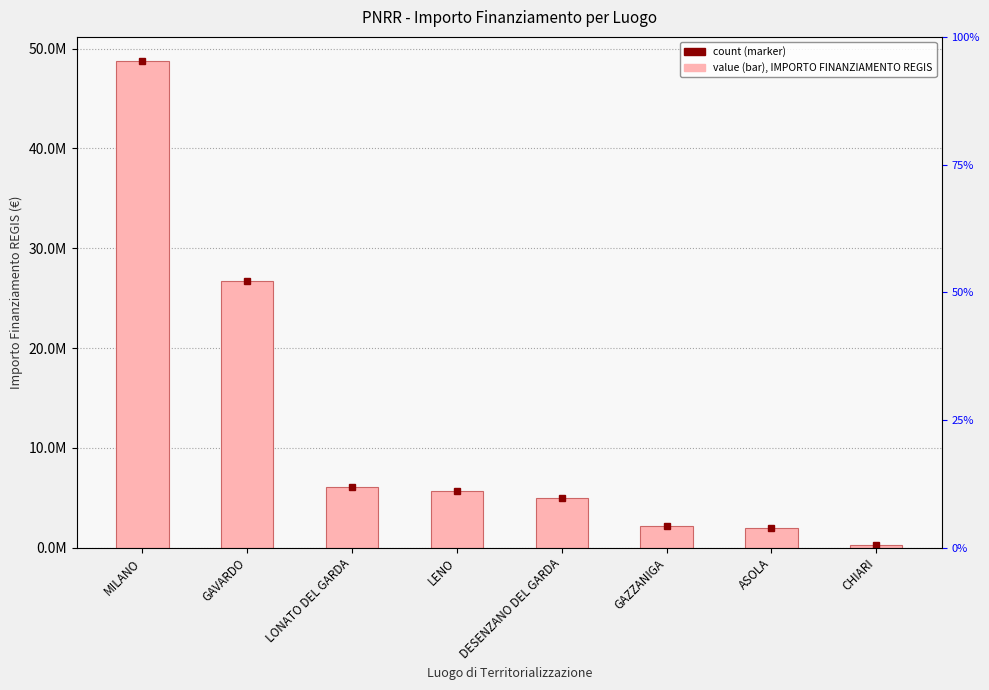

Which category has the lowest value across all series?

CHIARI